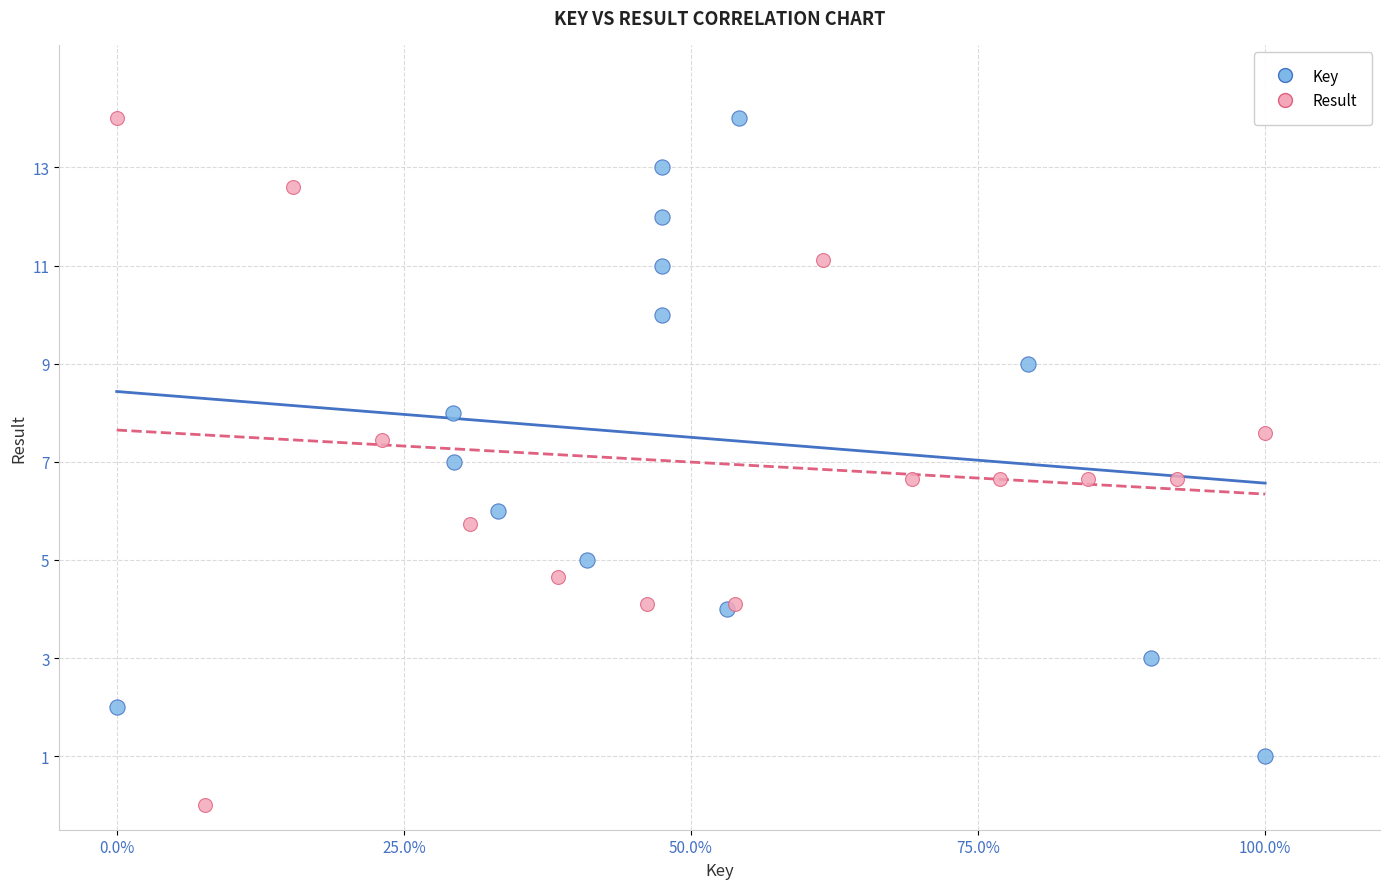

Which series contains the lowest Y value?

Result